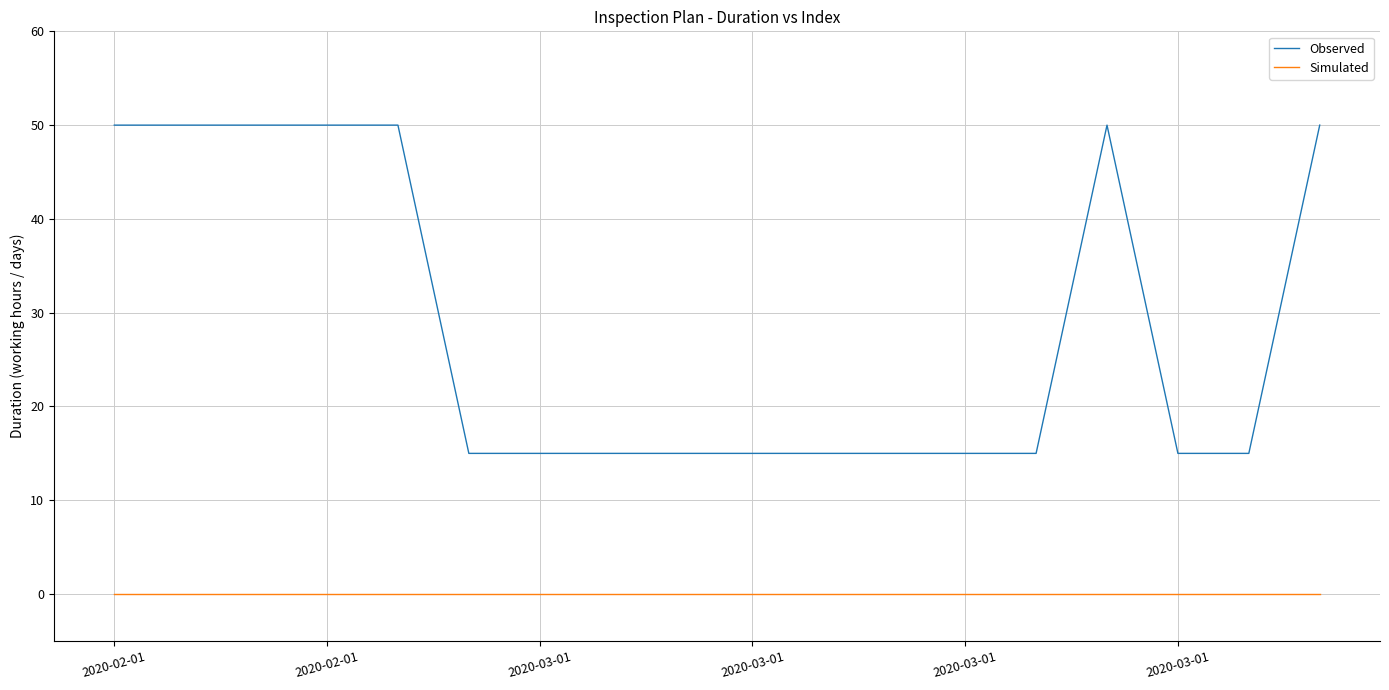

How many series are shown in this chart?

2